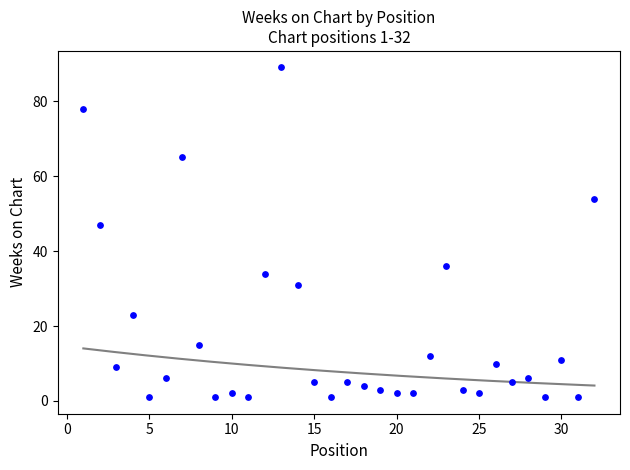

What is the range of X values (max minus min)?

31